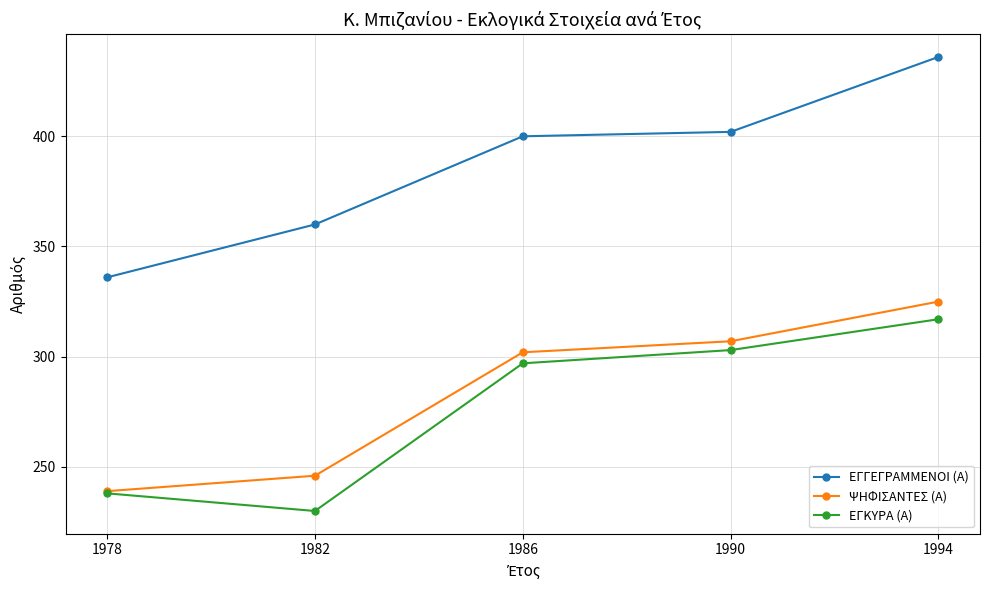

Is it true that ΨΗΦΙΣΑΝΤΕΣ (Α) equals 582 at 1994?

False